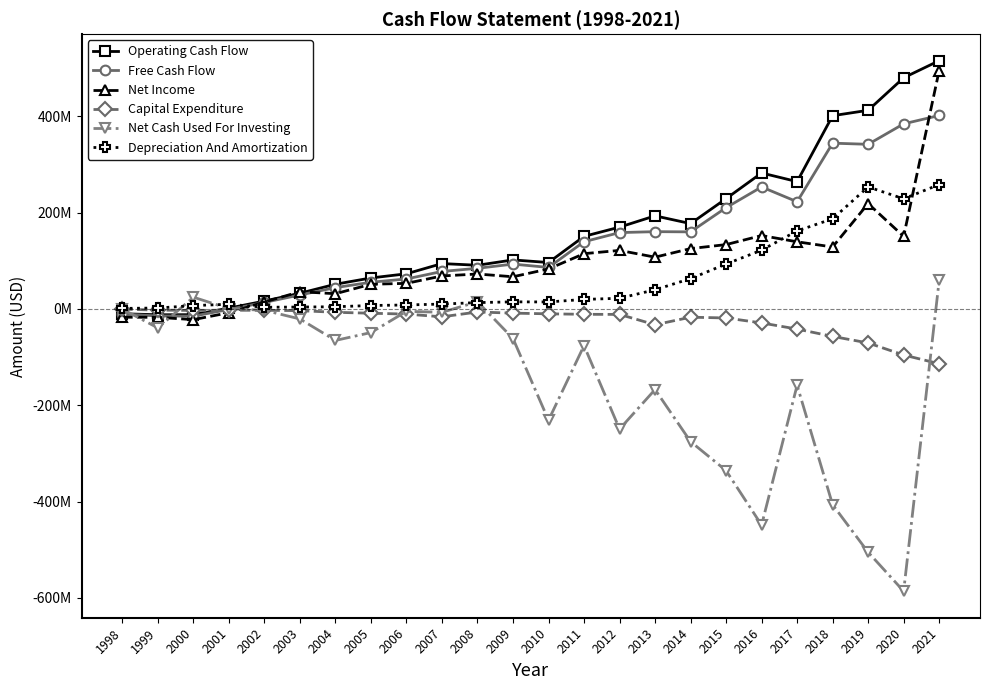

At which category is the sum across all series the highest?

2021